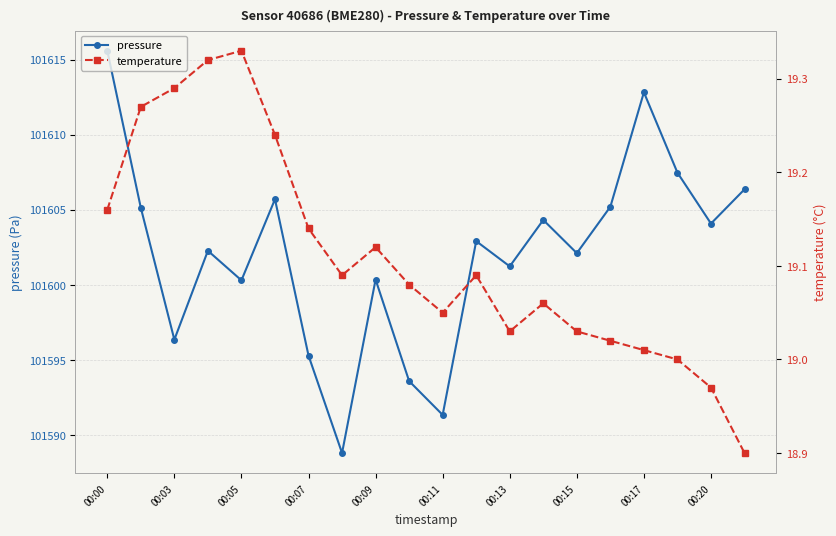

What is the difference between the maximum and minimum values in the pressure series?

26.8